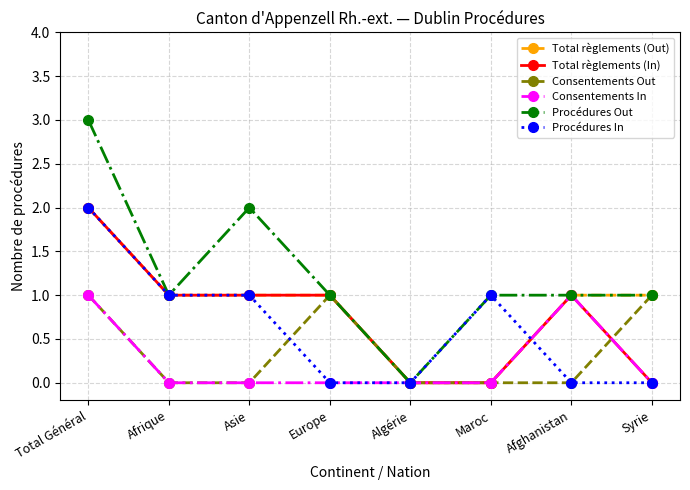

What is the greatest value displayed?

3